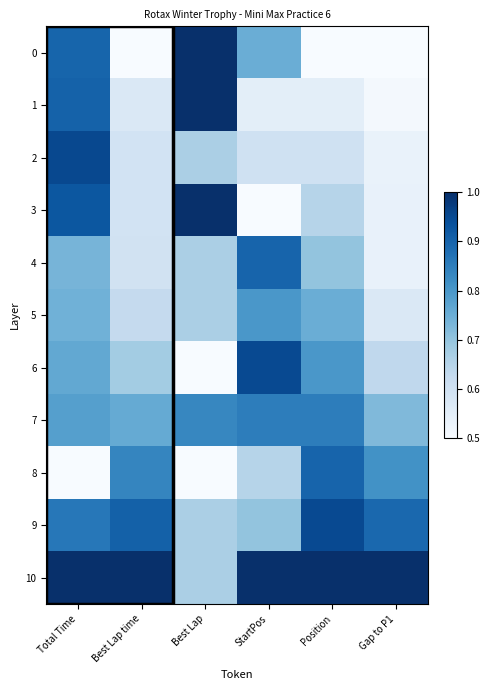

At how many categories does at least one series exceed 0?

6